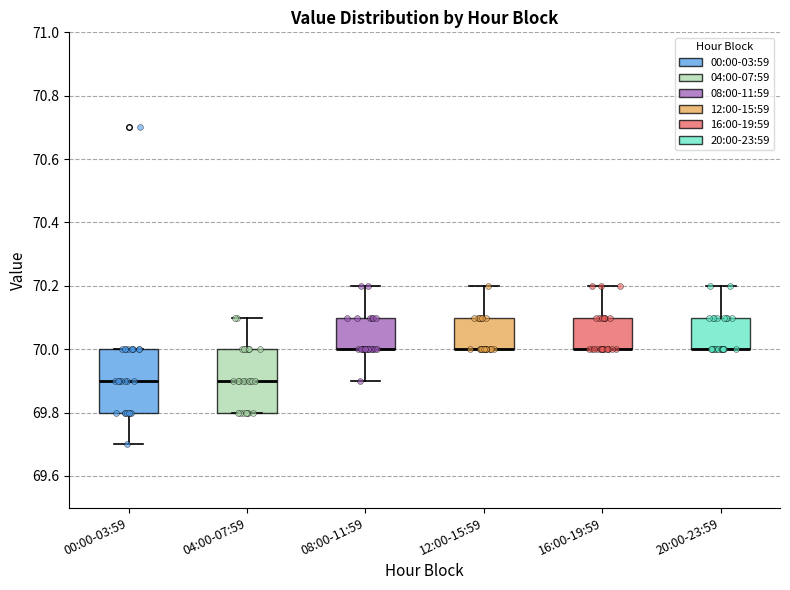

Reading left to right, read every box against the y-axis: the position of its median line, the range the box covers, and the ends of its whiskers. The values are not printed on the chart, so give them approximately, as read against the axis.

00:00-03:59: median 69.9, box 69.8 to 70.0, whiskers 69.7 to 70.0
04:00-07:59: median 69.9, box 69.8 to 70.0, whiskers 69.8 to 70.1
08:00-11:59: median 70.0 (drawn on the box's lower edge), box 70.0 to 70.1, whiskers 69.9 to 70.2
12:00-15:59: median 70.0 (drawn on the box's lower edge), box 70.0 to 70.1, whiskers 70.0 to 70.2
16:00-19:59: median 70.0 (drawn on the box's lower edge), box 70.0 to 70.1, whiskers 70.0 to 70.2
20:00-23:59: median 70.0 (drawn on the box's lower edge), box 70.0 to 70.1, whiskers 70.0 to 70.2